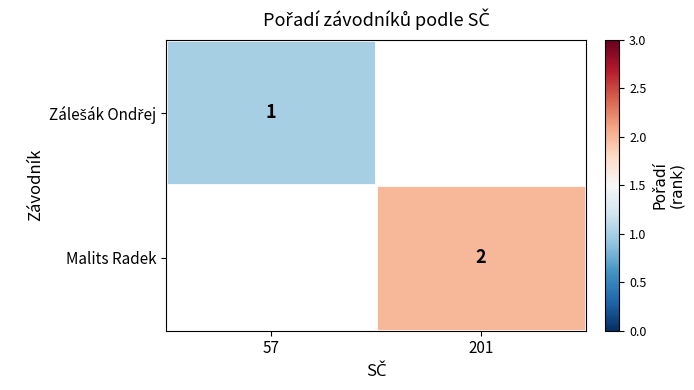

True or false: Malits Radek has a value of 1 at 201.

False